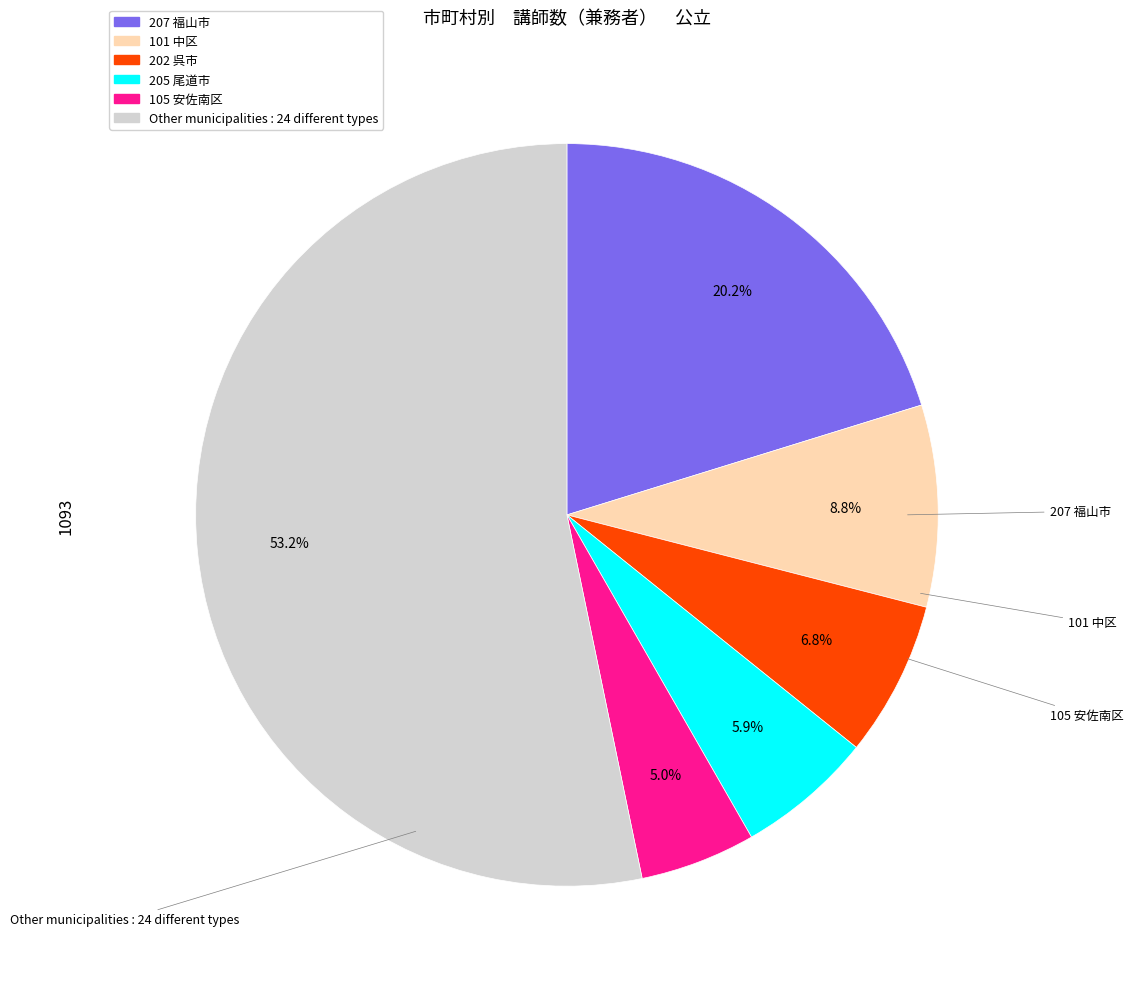

Is there any slice that represents more than half of the pie?

Yes